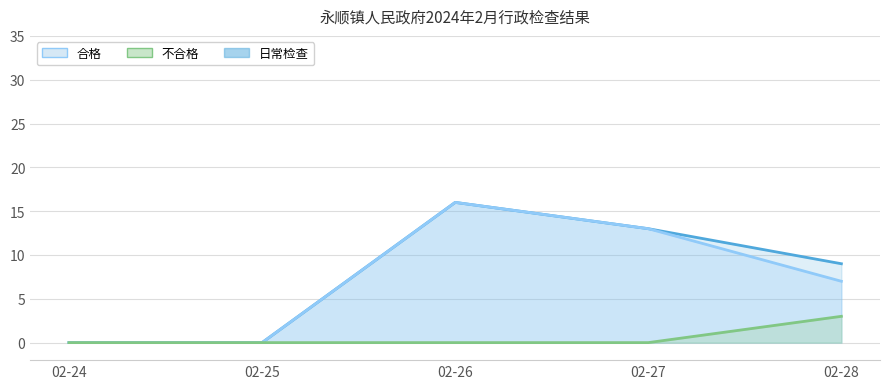

Which series has the widest spread of values?

日常检查